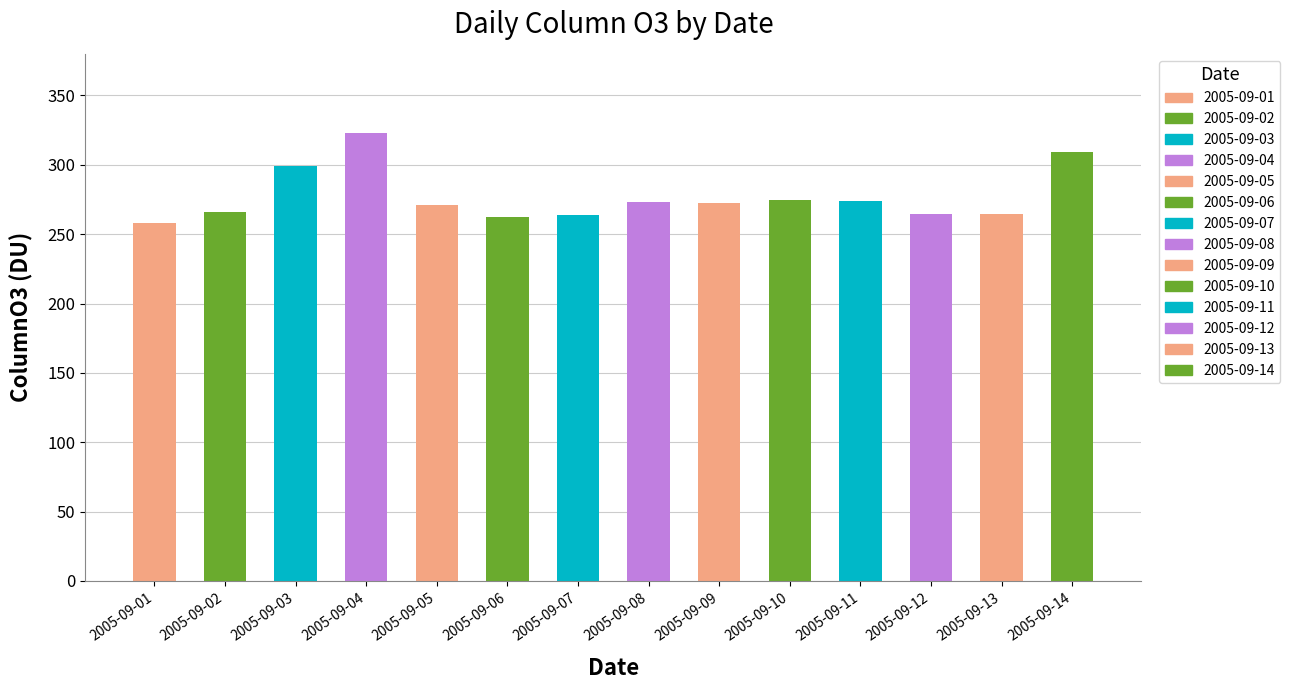

What is the smallest value displayed?

258.0